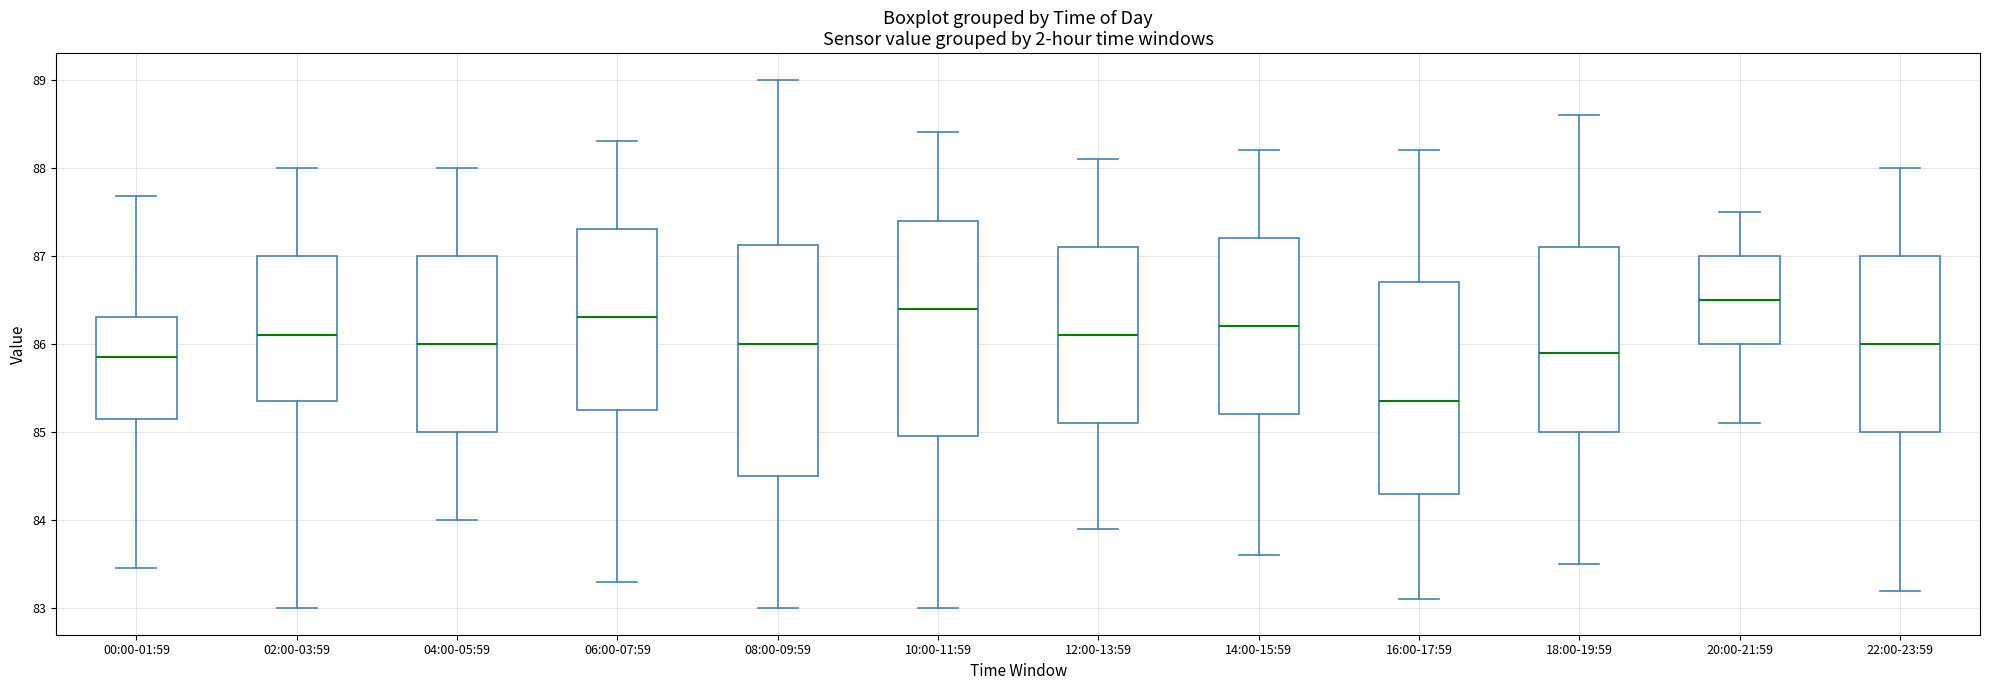

Which box is the tallest, from its lower edge to its upper edge?

08:00-09:59